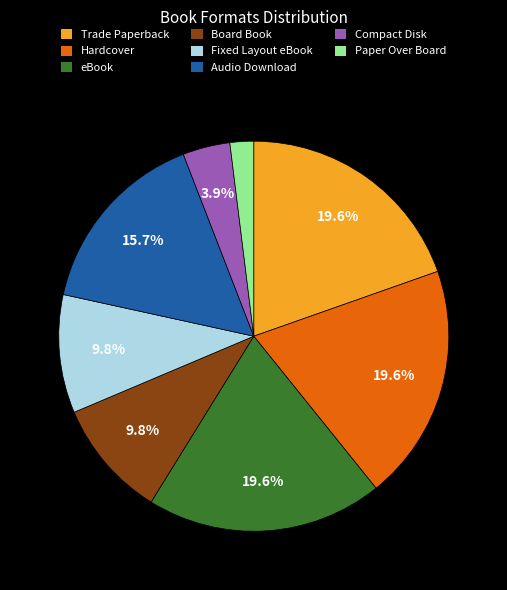

Count the number of slices in the pie.

8